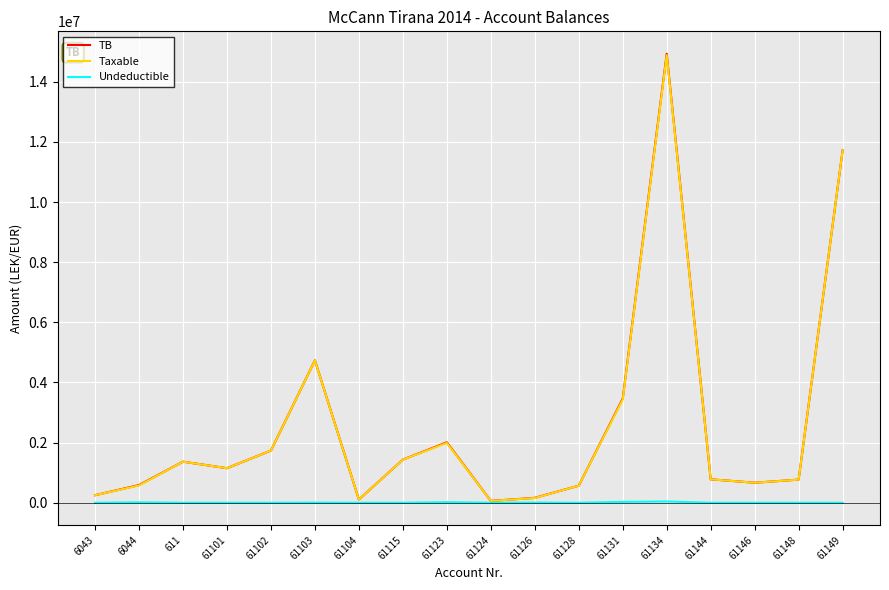

The value of Taxable at 61146 is 666085.5. True or false?

True